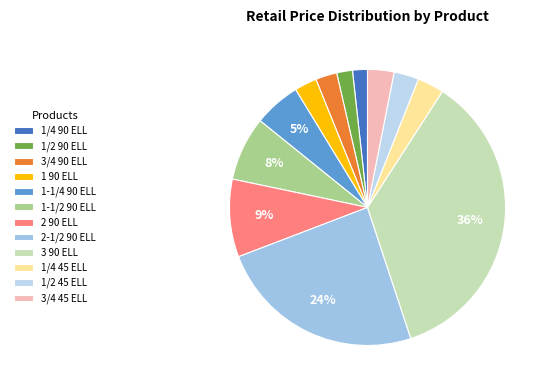

How many slices are in this pie chart?

12